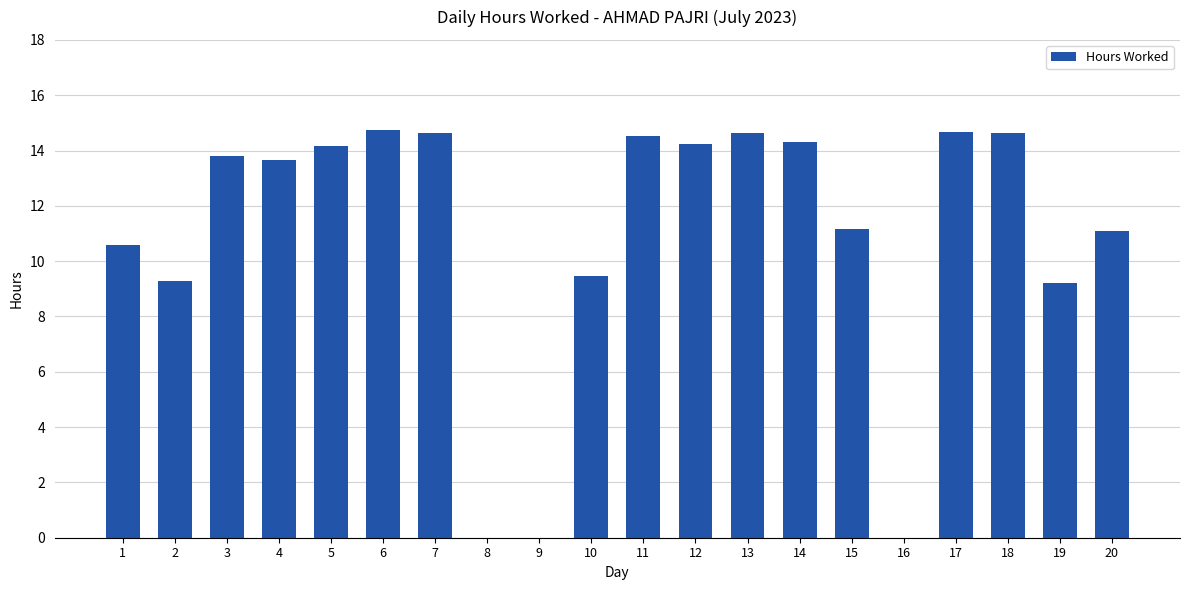

The chart shows a value of 5.1 at 5. True or false?

False